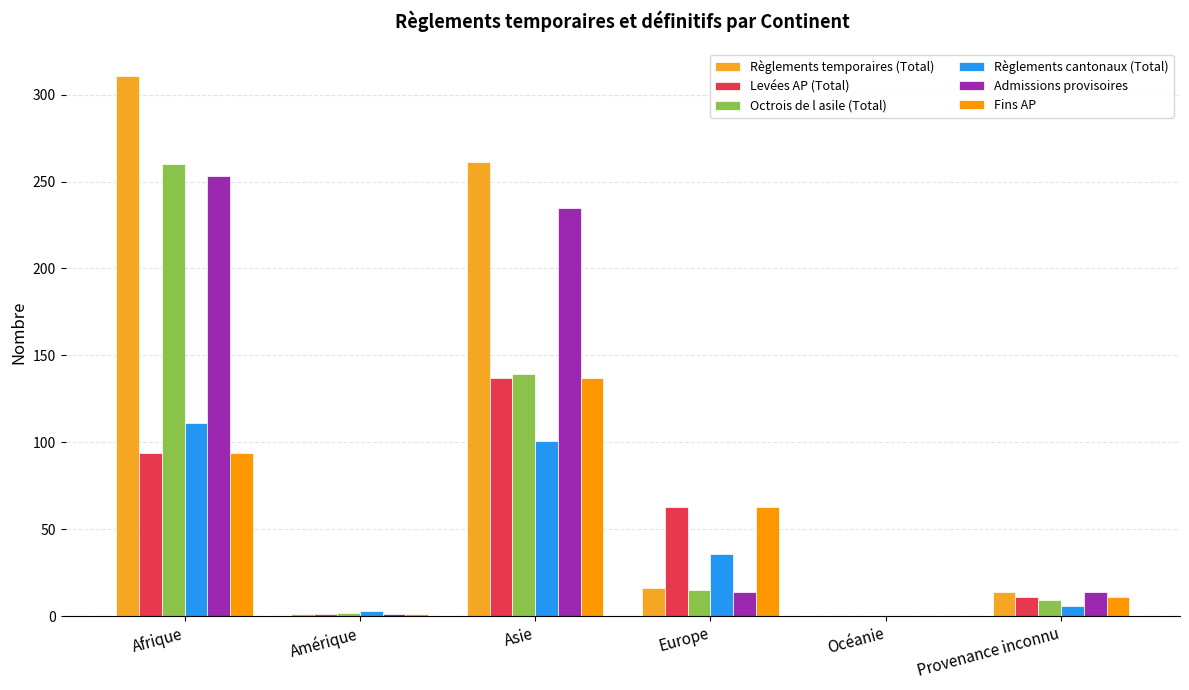

Reading left to right, what are all the values shown in this chart?

Règlements temporaires (Total): Afrique=311	Amérique=1	Asie=261	Europe=16	Océanie=0	Provenance inconnu=14
Levées AP (Total): Afrique=94	Amérique=1	Asie=137	Europe=63	Océanie=0	Provenance inconnu=11
Octrois de l asile (Total): Afrique=260	Amérique=2	Asie=139	Europe=15	Océanie=0	Provenance inconnu=9
Règlements cantonaux (Total): Afrique=111	Amérique=3	Asie=101	Europe=36	Océanie=0	Provenance inconnu=6
Admissions provisoires: Afrique=253	Amérique=1	Asie=235	Europe=14	Océanie=0	Provenance inconnu=14
Fins AP: Afrique=94	Amérique=1	Asie=137	Europe=63	Océanie=0	Provenance inconnu=11